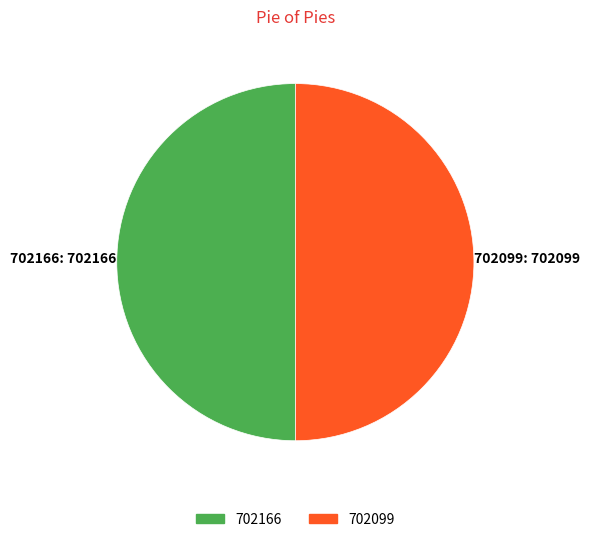

True or false: 702166 accounts for 50% of the total.

True